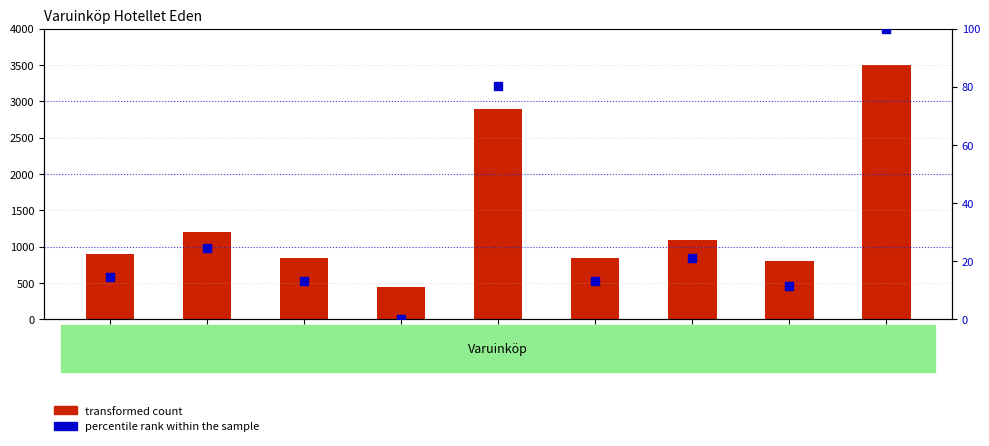

Which series reaches the maximum Y coordinate?

transformed count